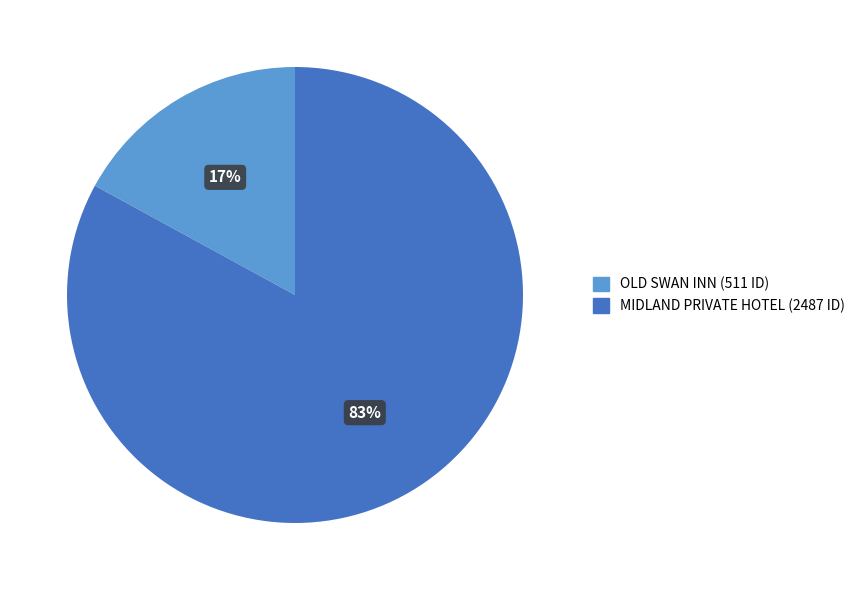

How many segments does this pie chart have?

2